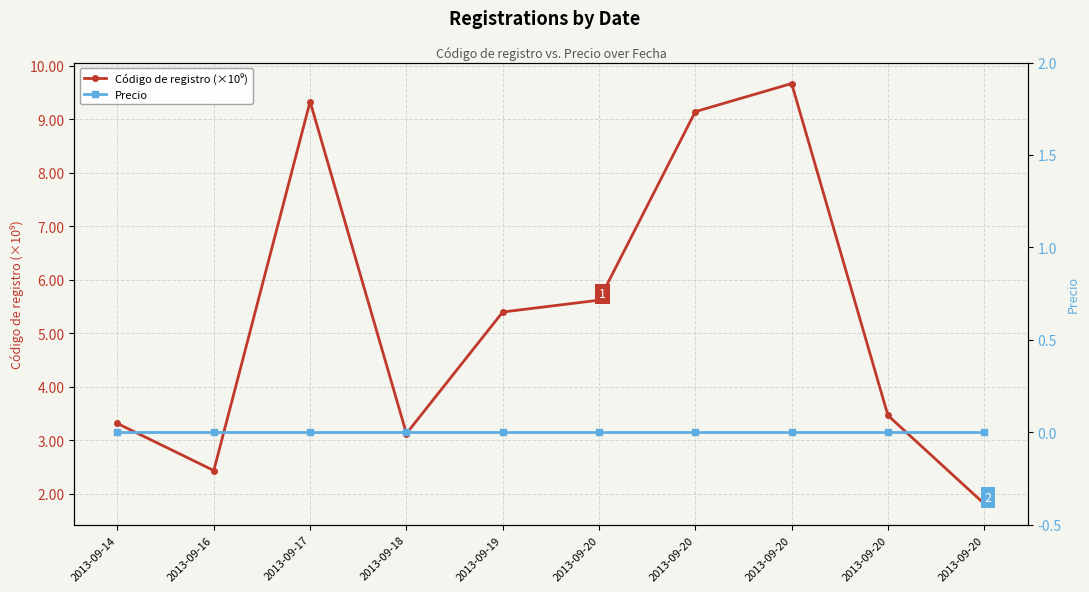

Reading right to left, extract all data points from this chart.

Código de registro (×10⁹): 2013-09-20=1.8	2013-09-20=3.5	2013-09-20=9.7	2013-09-20=9.1	2013-09-20=5.6	2013-09-19=5.4	2013-09-18=3.1	2013-09-17=9.3	2013-09-16=2.4	2013-09-14=3.3
Precio: 2013-09-20=0.0	2013-09-20=0.0	2013-09-20=0.0	2013-09-20=0.0	2013-09-20=0.0	2013-09-19=0.0	2013-09-18=0.0	2013-09-17=0.0	2013-09-16=0.0	2013-09-14=0.0